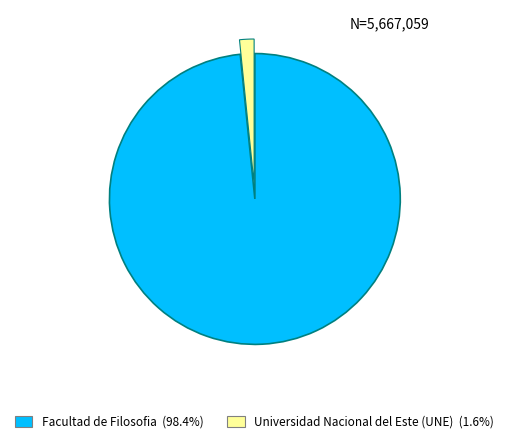

Rank the categories by value from lowest to highest.

Universidad Nacional del Este (UNE), Facultad de Filosofia